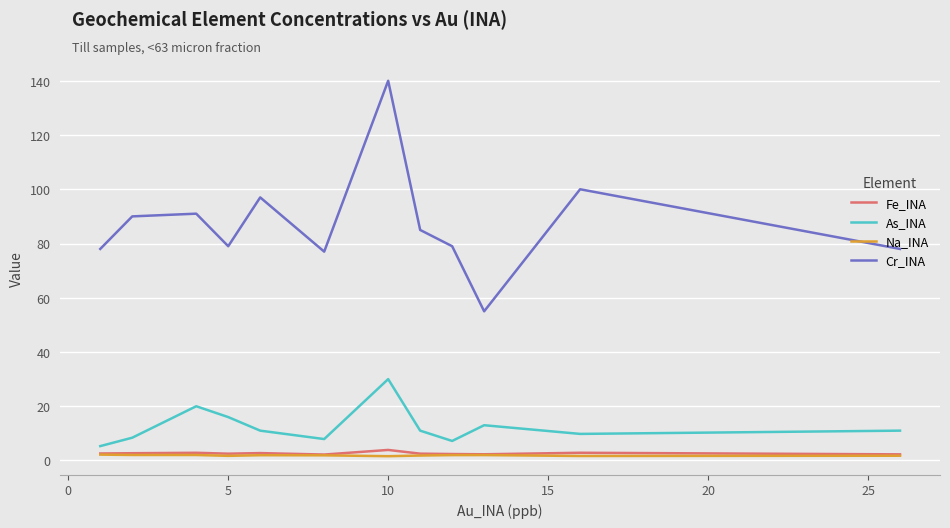

What are all the series names shown in the legend?

Fe_INA, As_INA, Na_INA, Cr_INA